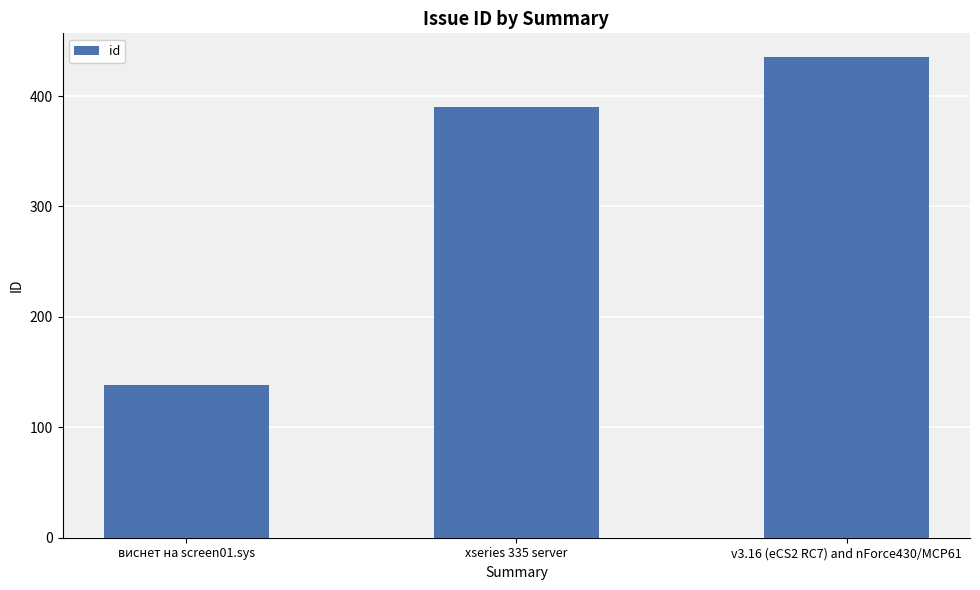

What position from the right is xseries 335 server?

2